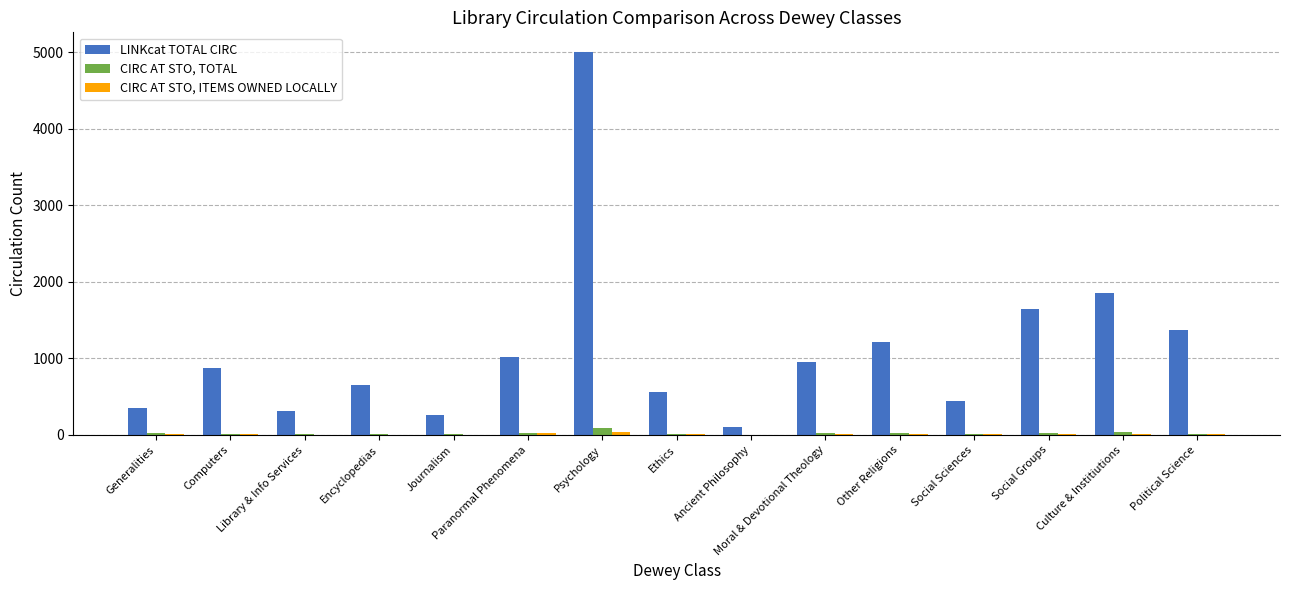

What is the maximum value shown in the chart?

5011